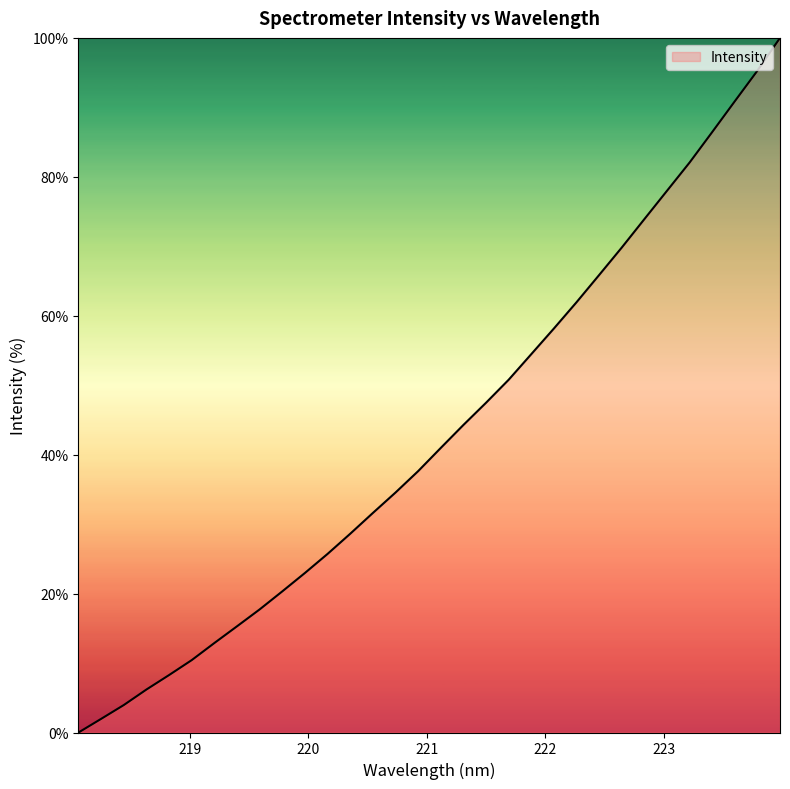

Does the chart display data point markers on the line(s)?

No